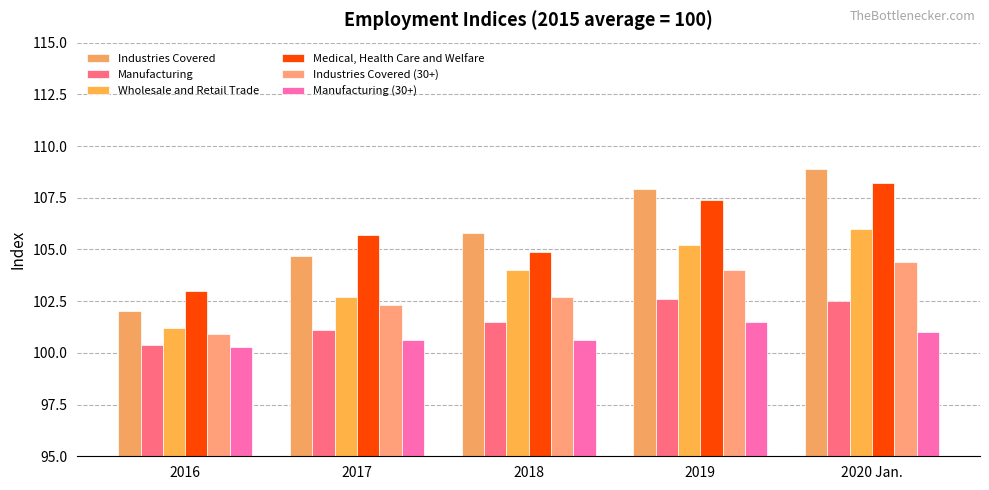

The value of Industries Covered at 2019 is 64.2. True or false?

False